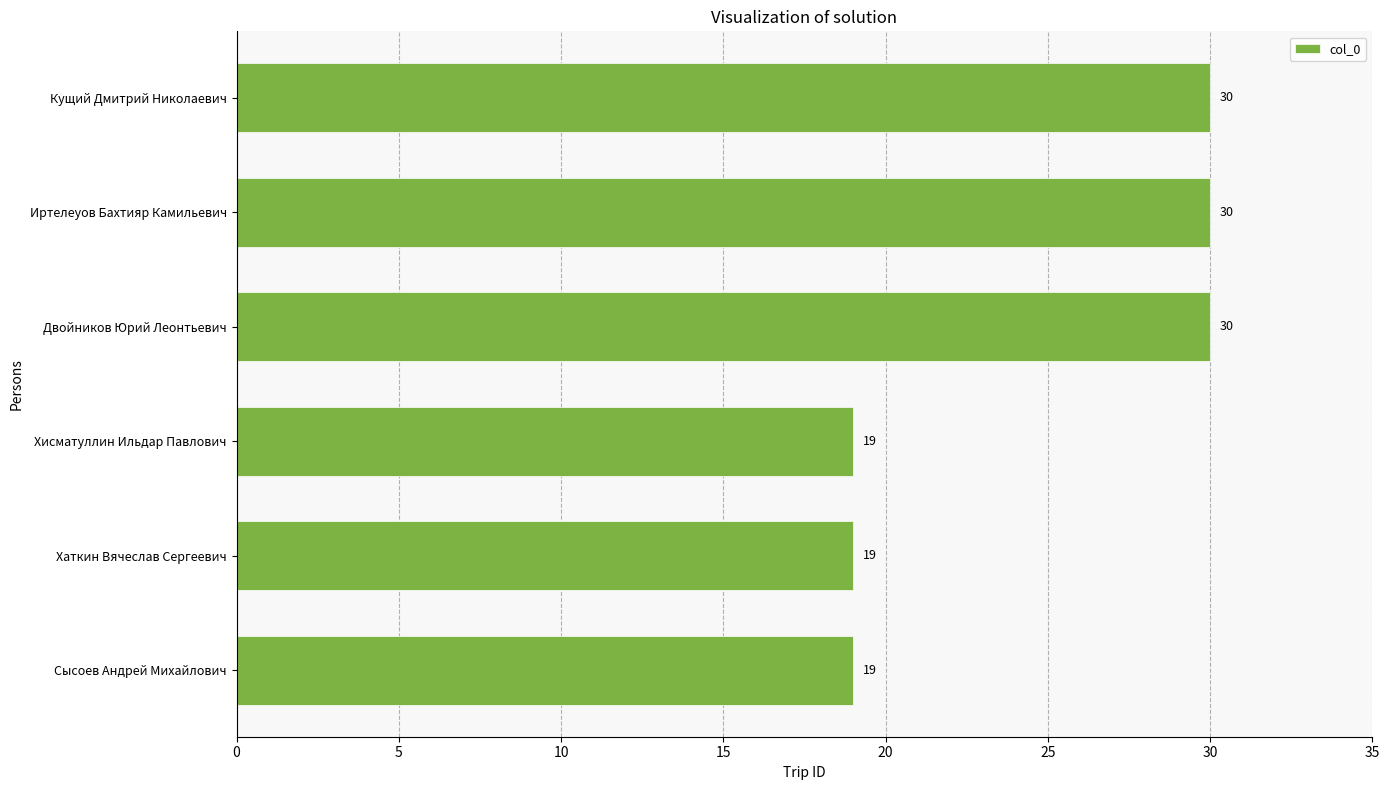

What is the maximum value shown in the chart?

30